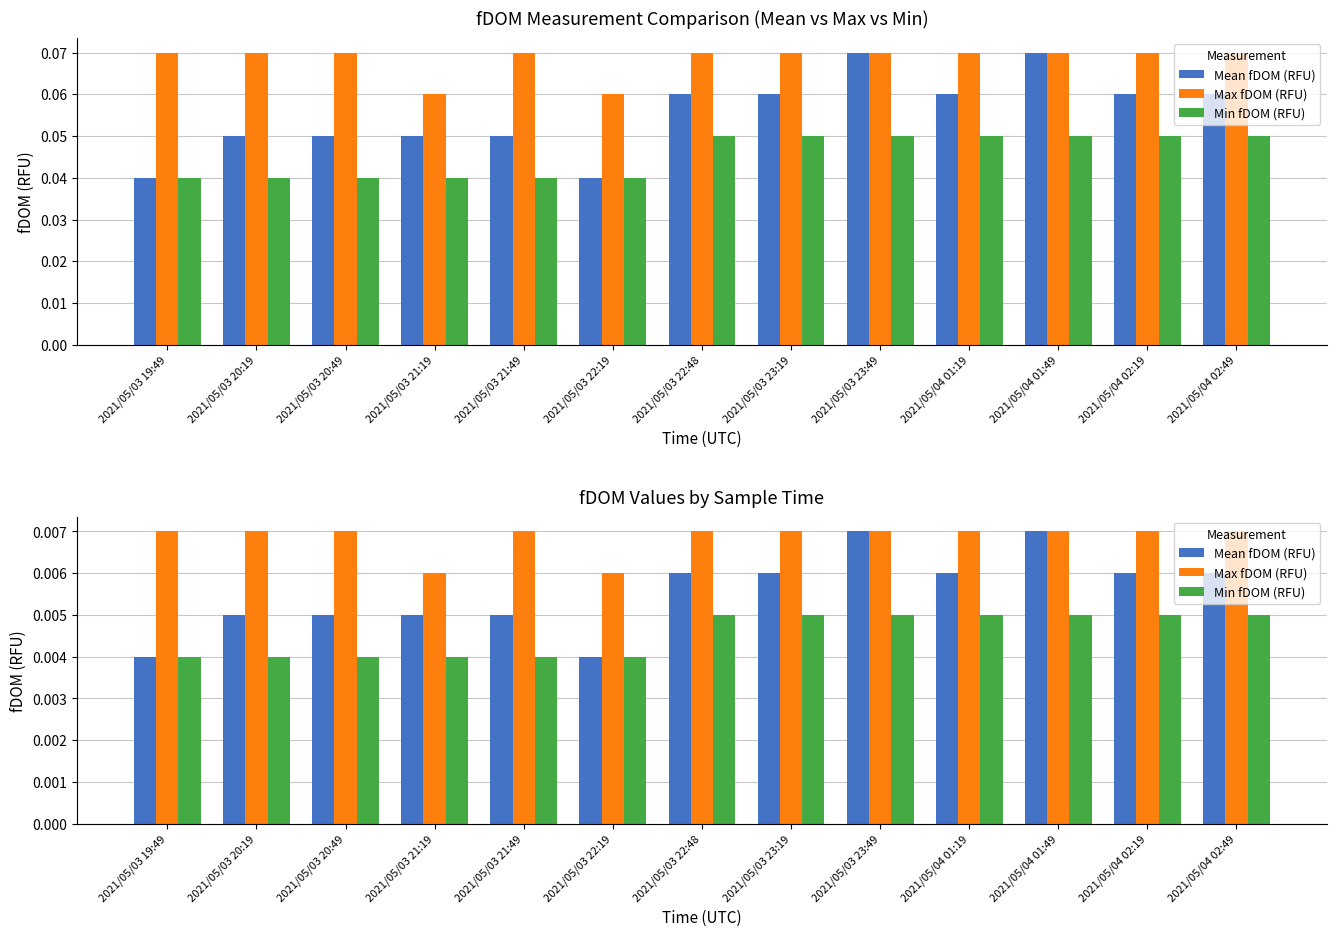

What position from the left is 2021/05/03 22:48?

7